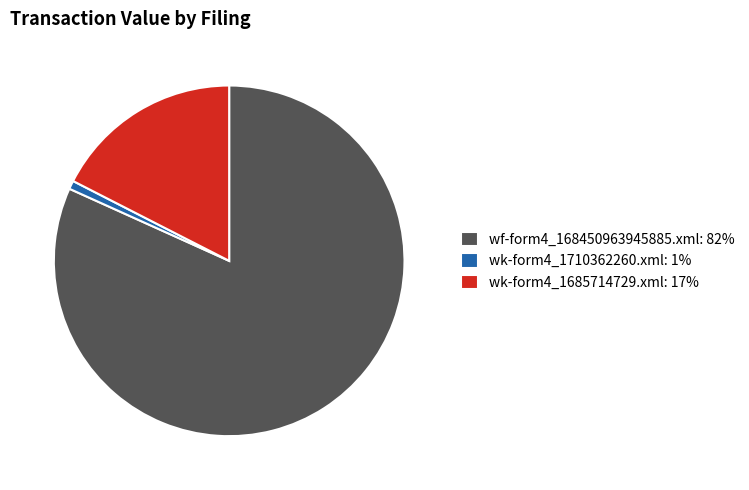

The wk-form4_1710362260.xml slice represents 9% of the pie. True or false?

False